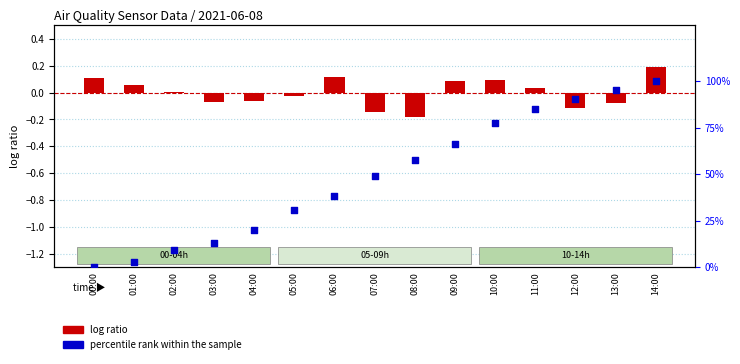

Is the value of percentile rank within the sample at 03:00 greater than the value of log ratio at 00:00?

Yes